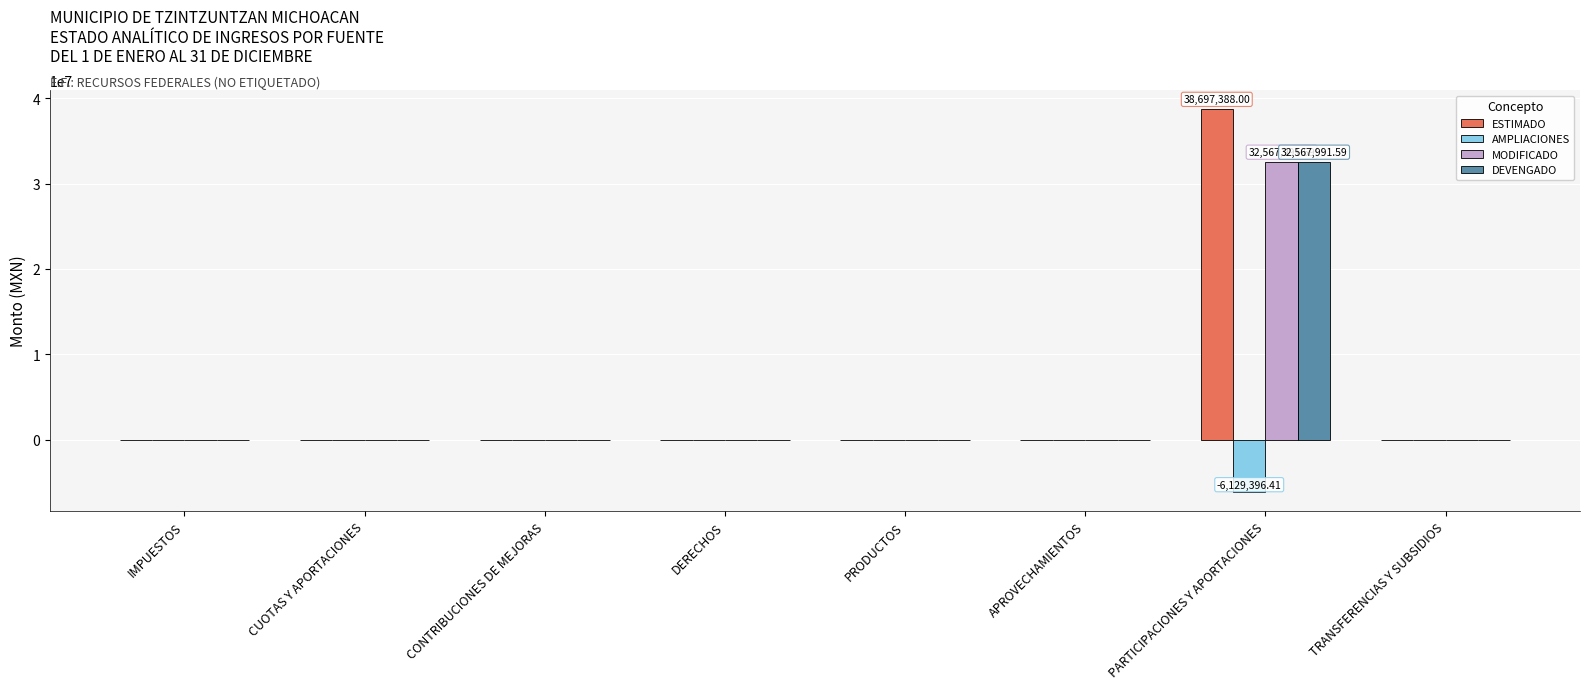

The value of DEVENGADO at PARTICIPACIONES Y APORTACIONES is 32567991.6. True or false?

True